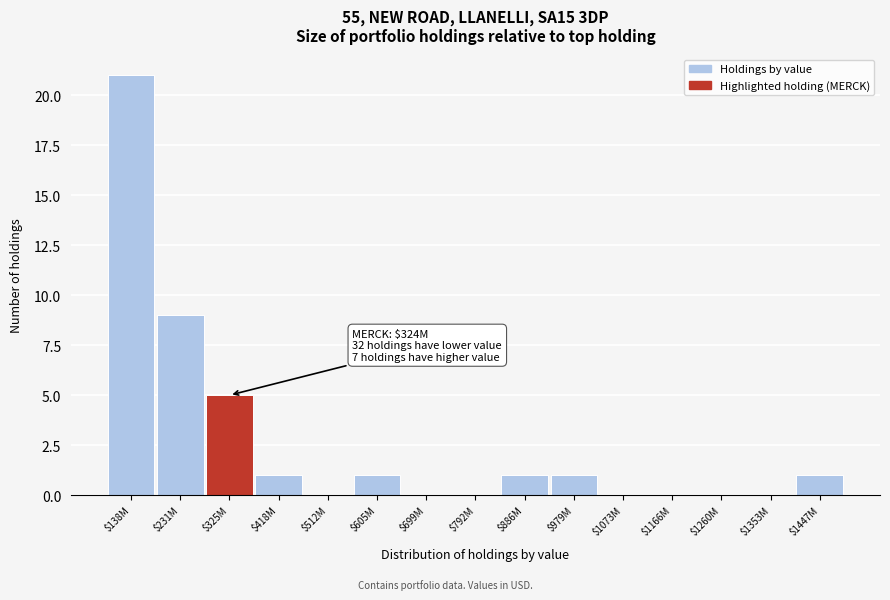

At which label is the value closest to 10?

$231M